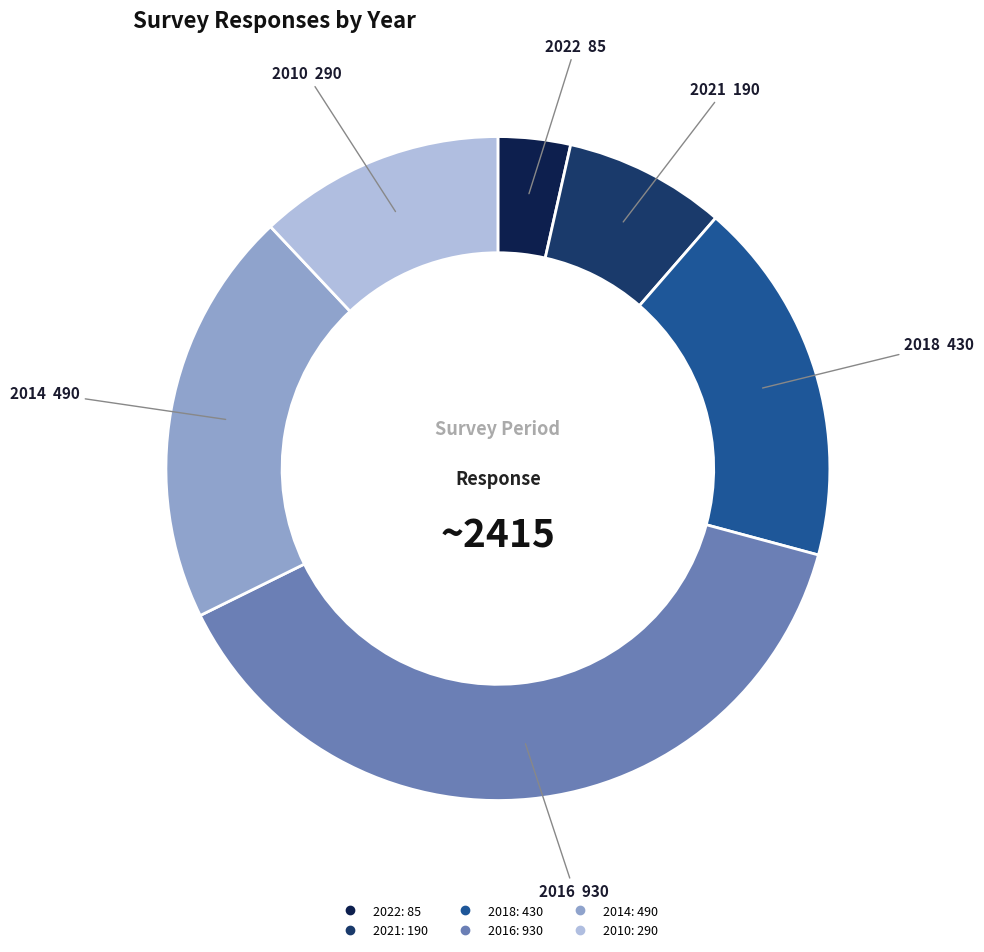

Does 2014 account for over 50% of the chart?

No